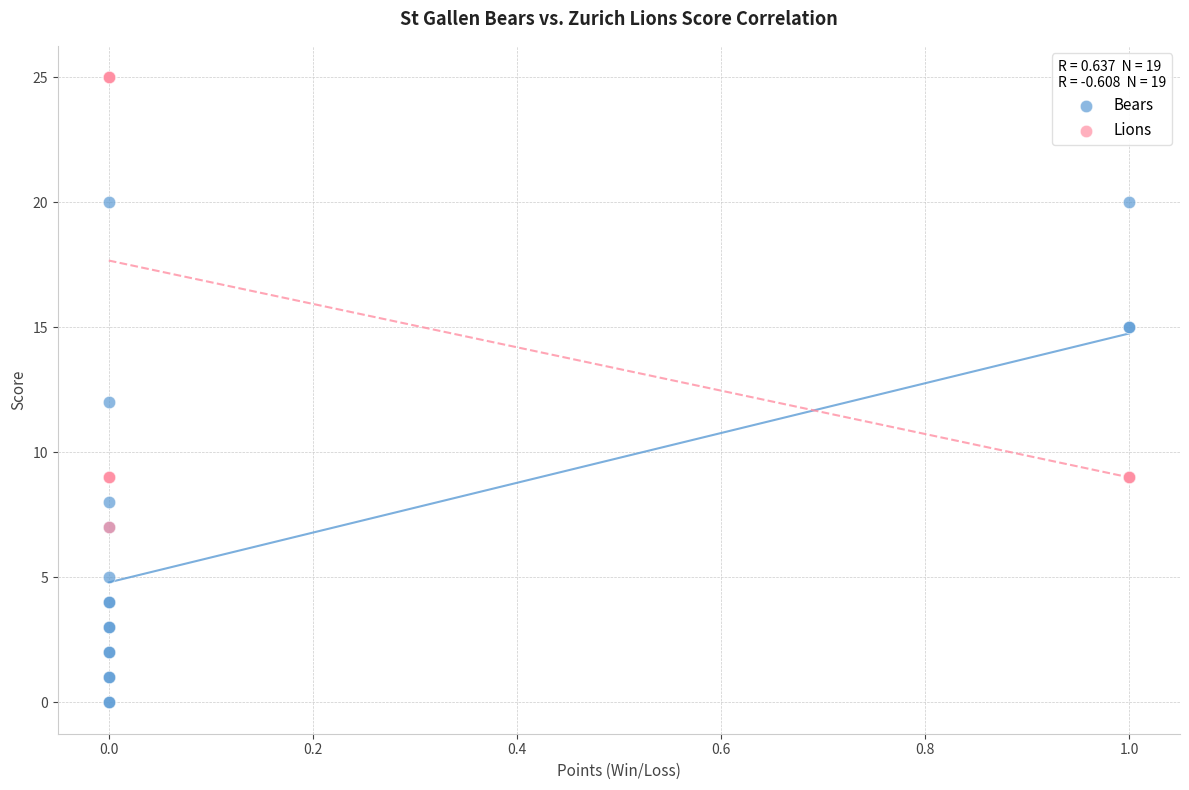

Which series has the largest Y range (max minus min)?

Bears